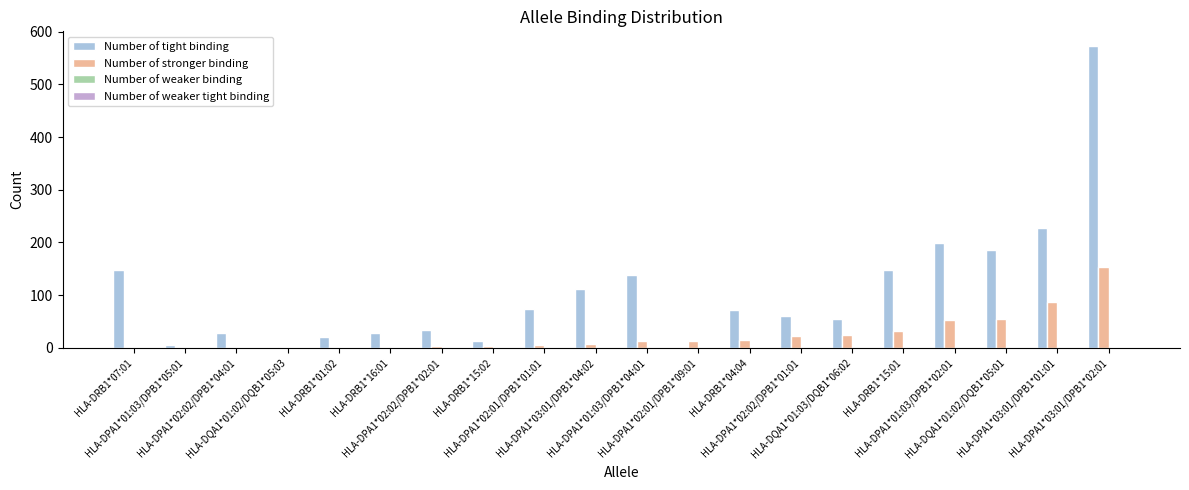

What is the sum of all Number of stronger binding values?

493